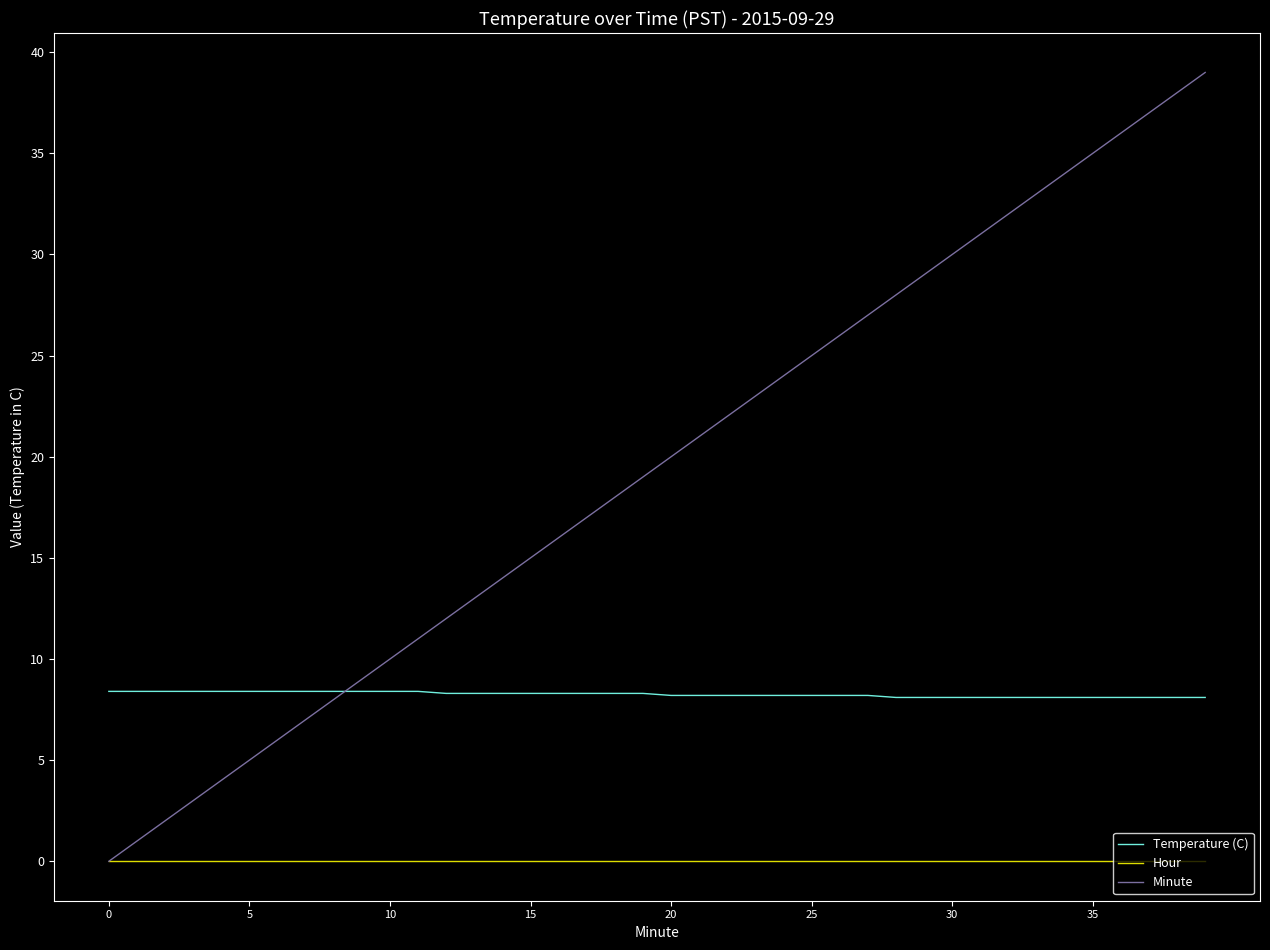

Which series has the widest spread of values?

Minute